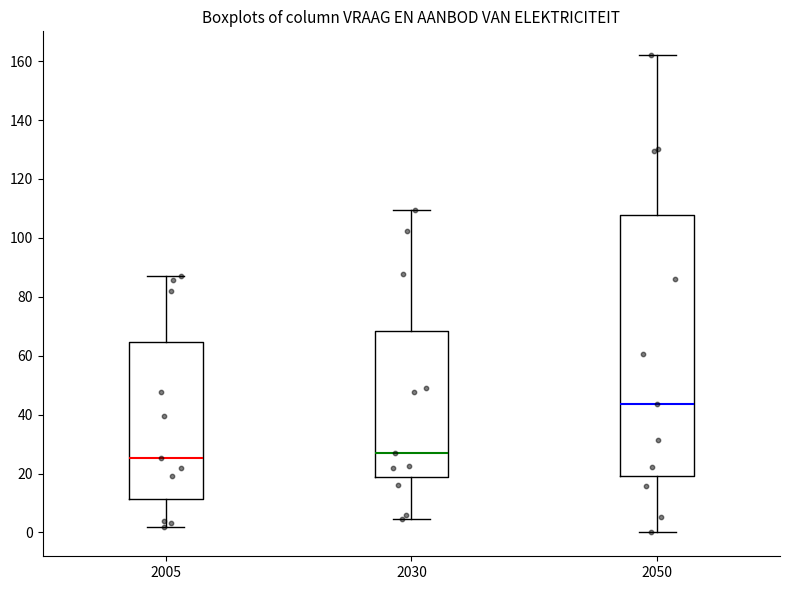

Where is the lower edge of the box at x = 2030 on the y-axis? The values are not printed on the chart, so give them approximately, as read against the axis.

18